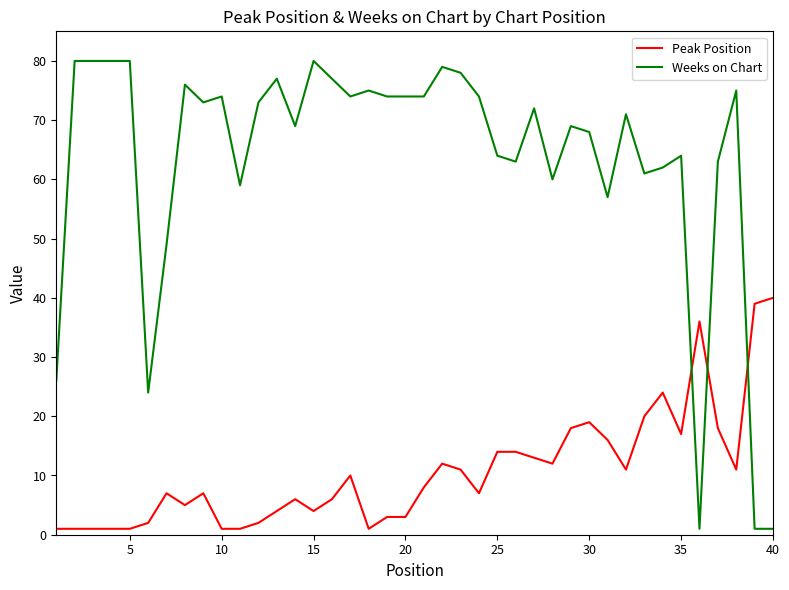

What is the smallest value displayed?

1